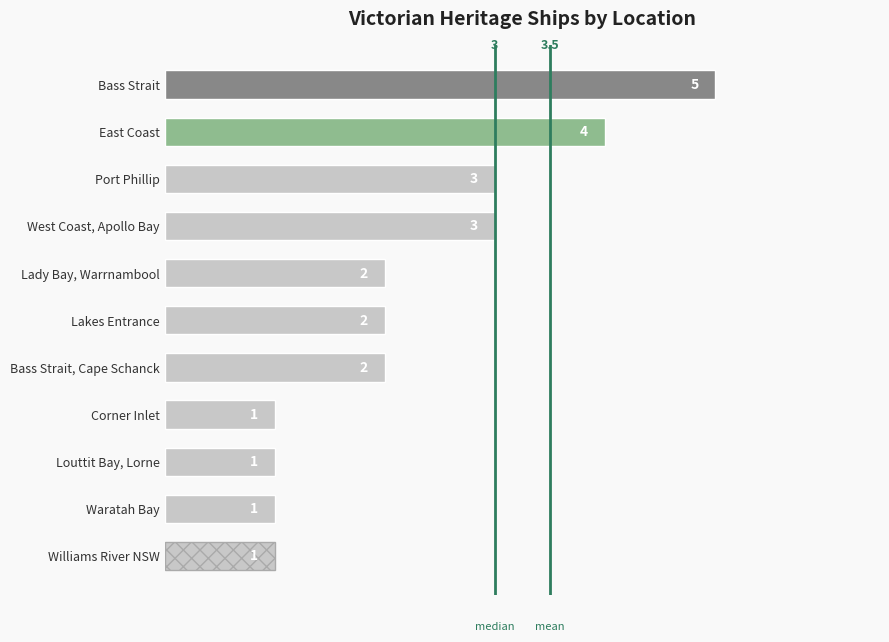

How many bars are there in total?

11